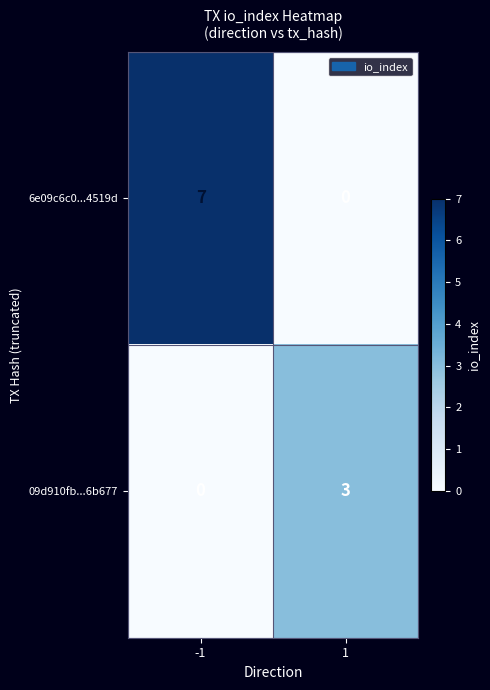

True or false: 6e09c6c0...4519d has a value of -5 at 1.

False